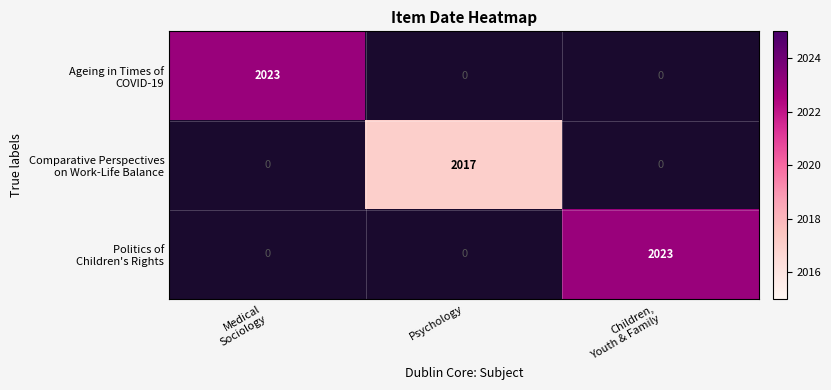

What is the greatest value displayed?

2023.0